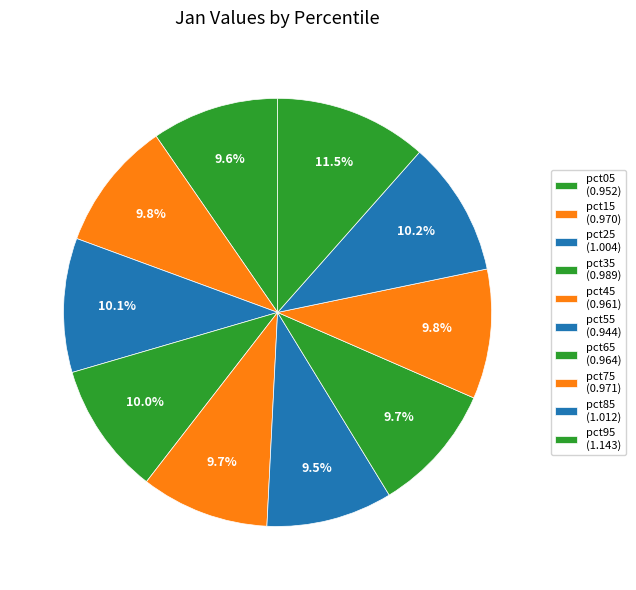

What is the smallest slice in the pie chart?

pct55